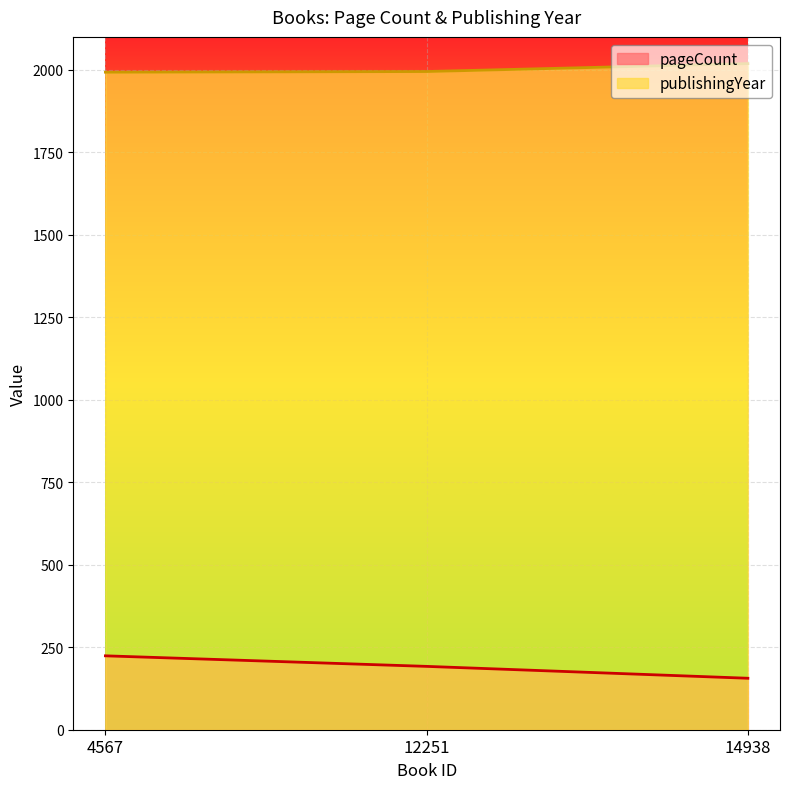

List the series in order of their peak value, highest first.

publishingYear, pageCount